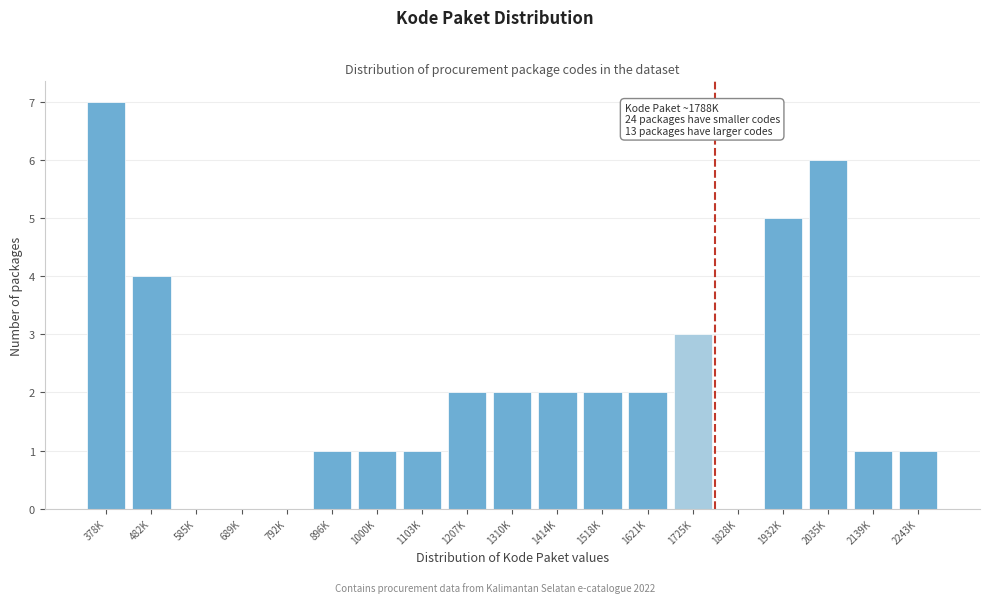

Reading left to right, list all the values displayed in this chart.

378K=7	482K=4	585K=0	689K=0	792K=0	896K=1	1000K=1	1103K=1	1207K=2	1310K=2	1414K=2	1518K=2	1621K=2	1725K=3	1828K=0	1932K=5	2035K=6	2139K=1	2243K=1